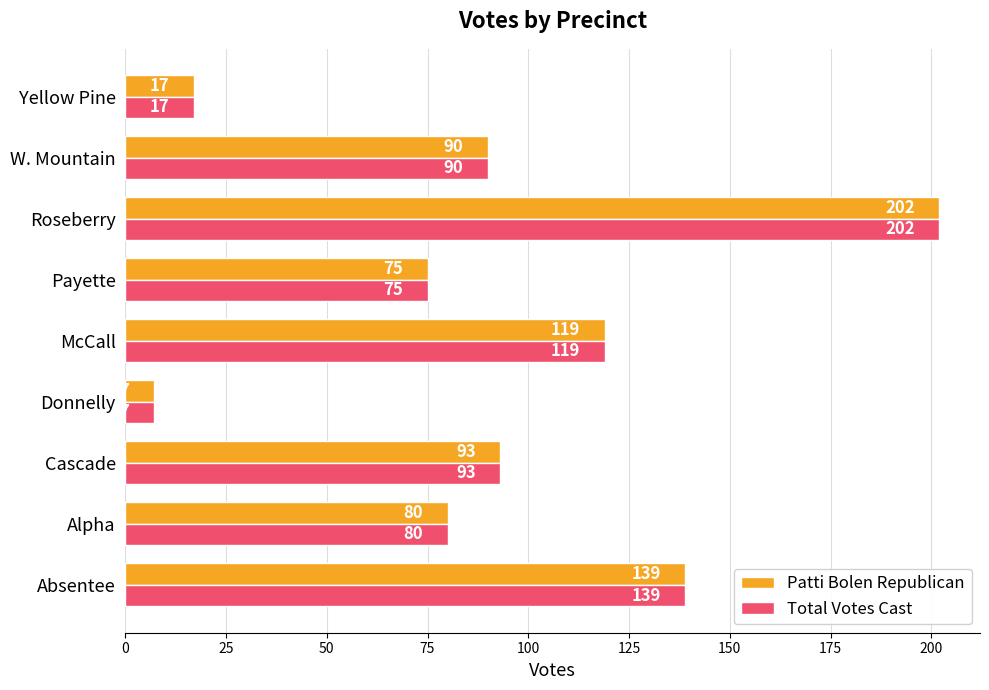

What are all the series names shown in the legend?

Patti Bolen Republican, Total Votes Cast